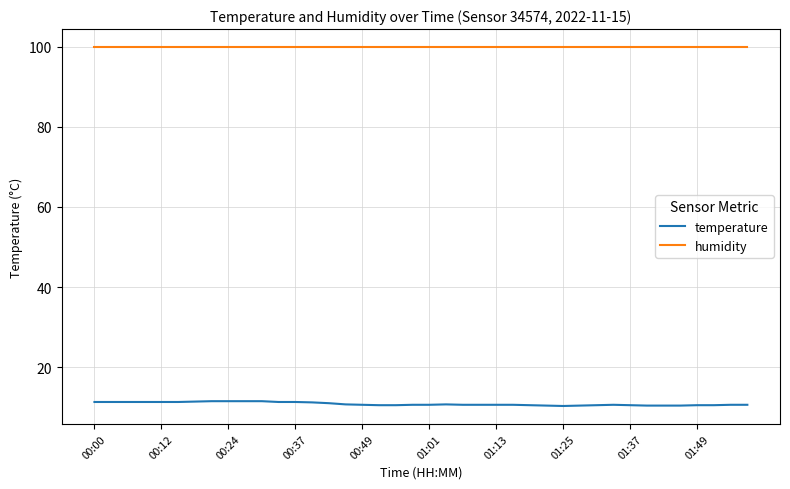

Which series has the widest spread of values?

temperature